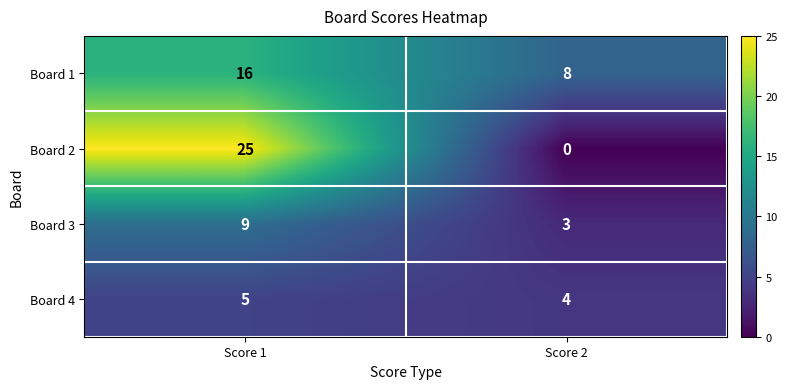

Rank the series by their maximum value, from highest to lowest.

Board 2, Board 1, Board 3, Board 4